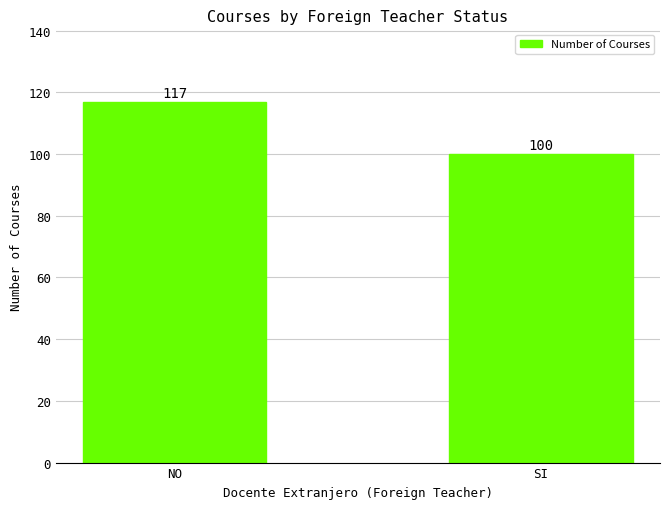

Reading right to left, extract all data points from this chart.

SI=100	NO=117